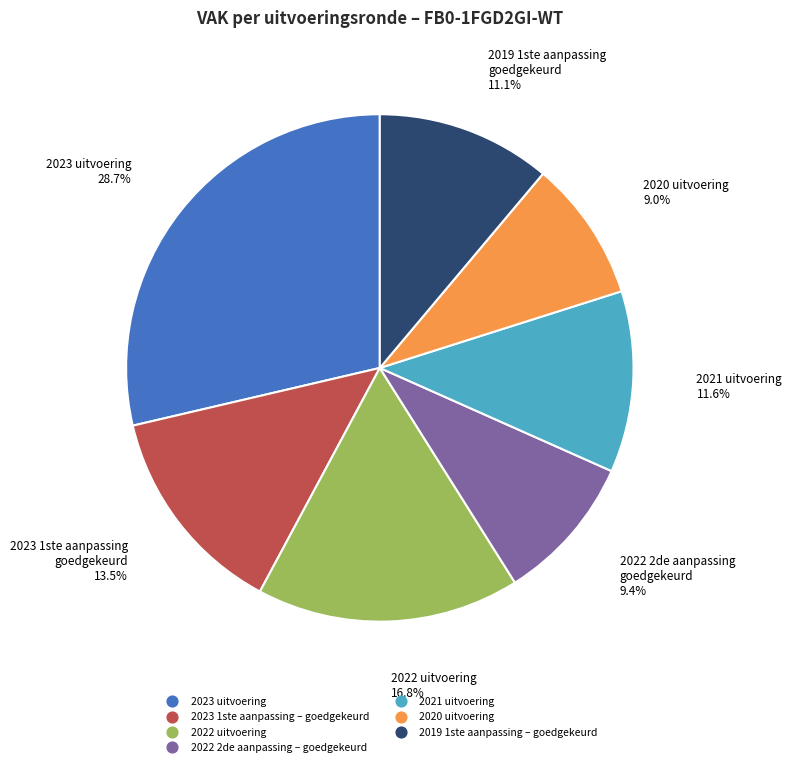

To the nearest percent, what portion does 2020 uitvoering represent?

9%